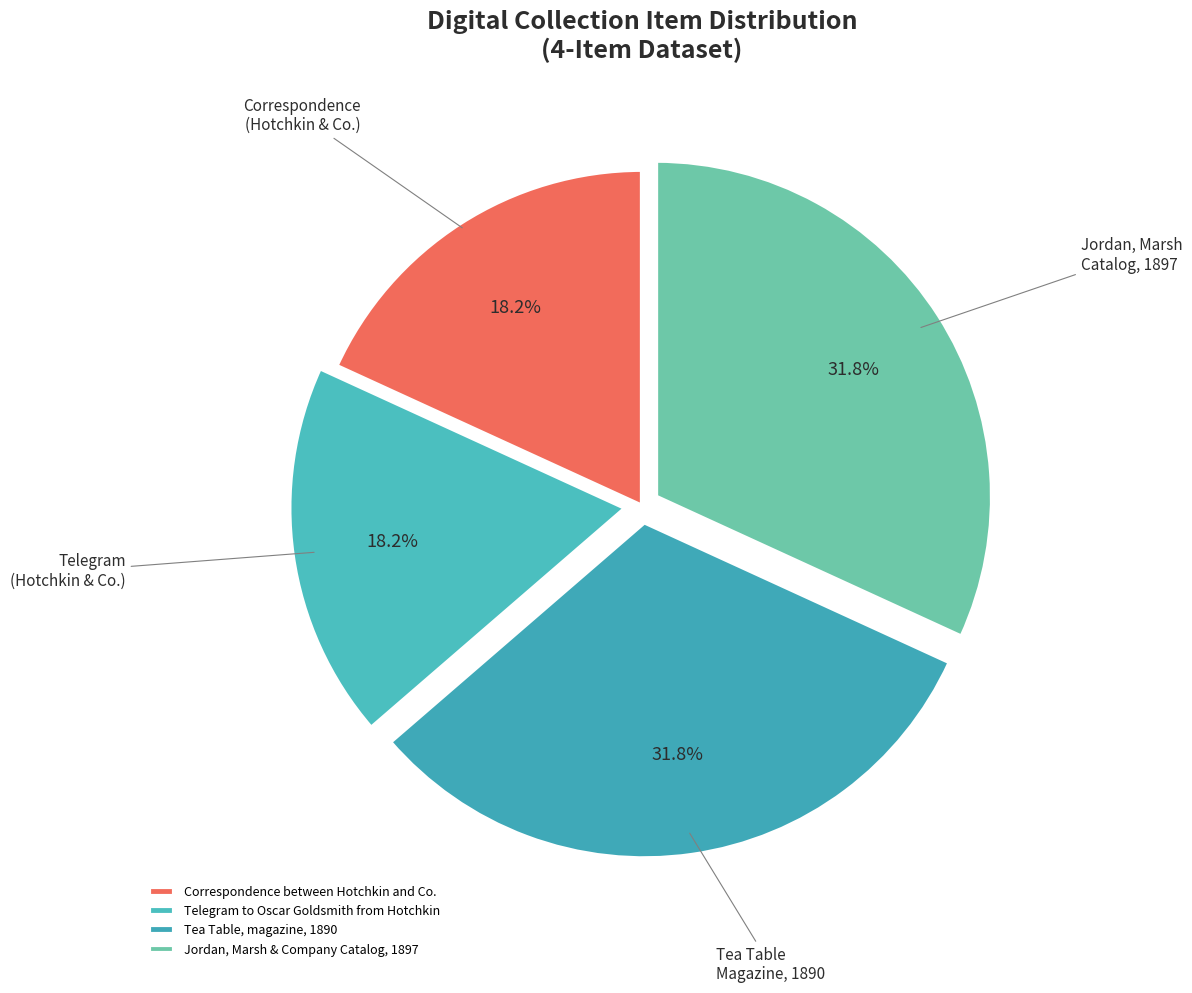

To the nearest percent, what percentage of the pie is Correspondence between Hotchkin and Co.?

18%